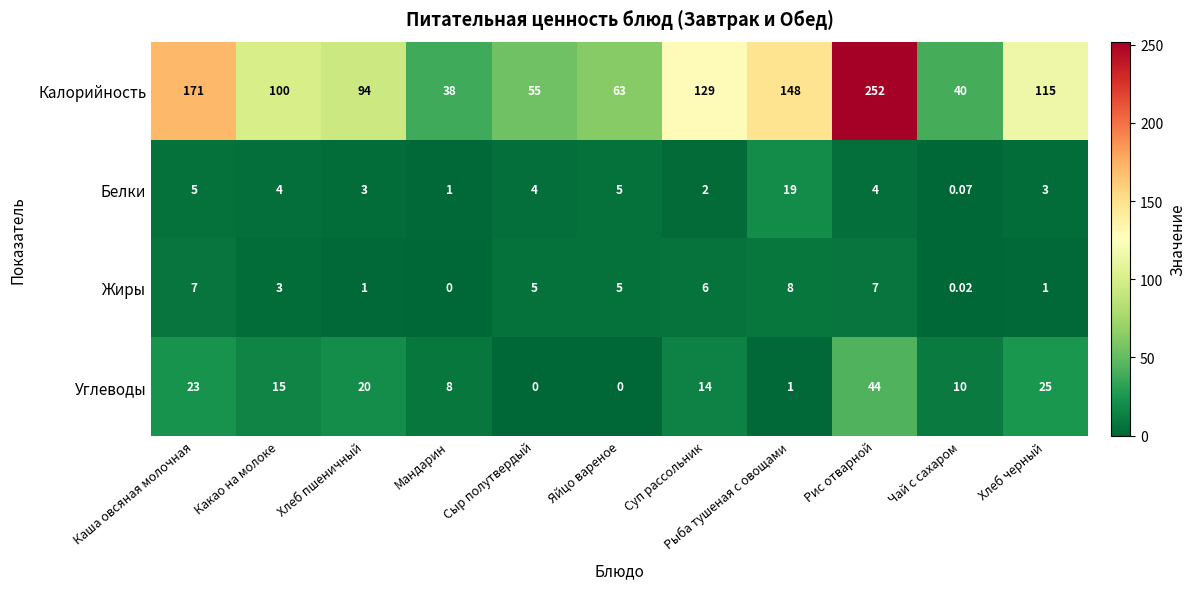

Which series has the widest spread of values?

Калорийность